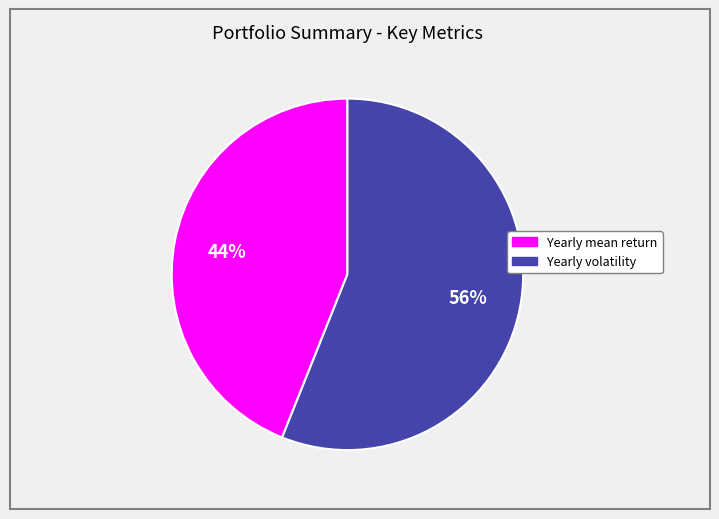

To the nearest percent, what portion does Yearly volatility represent?

56%